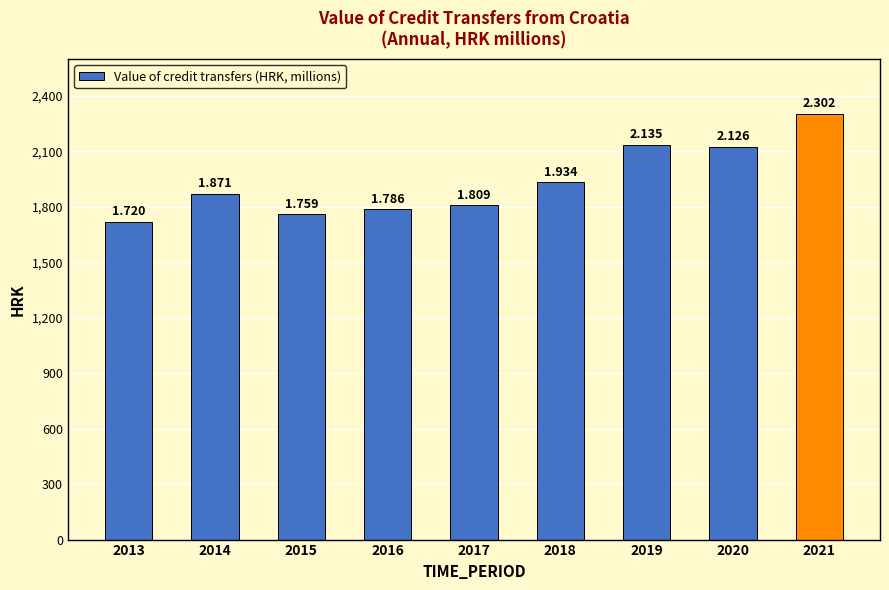

Where does the data first go above 1871026?

2014